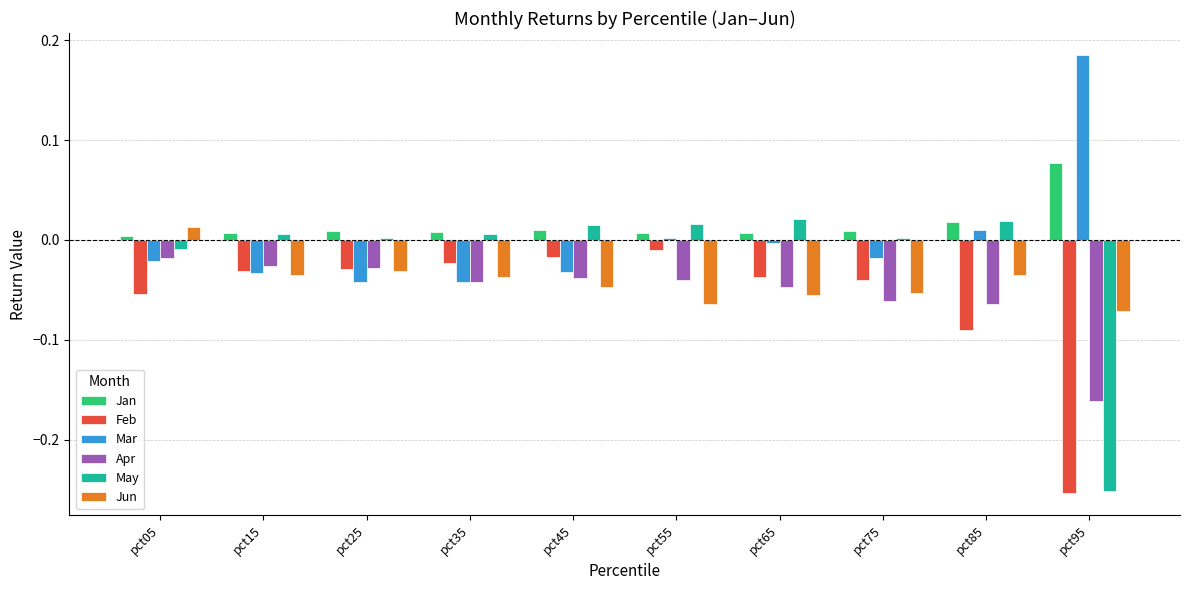

Count the number of data series in this chart.

6